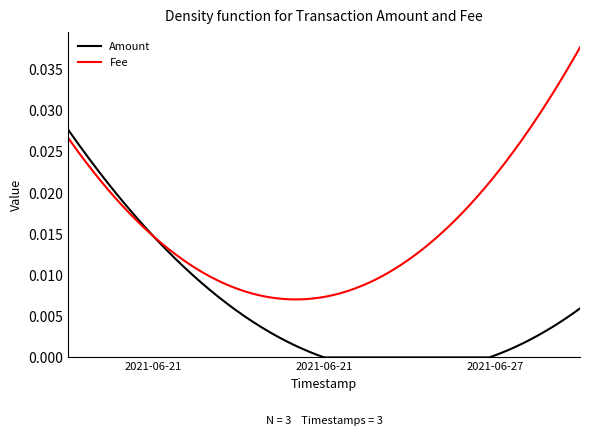

Which series has the widest spread of values?

Fee